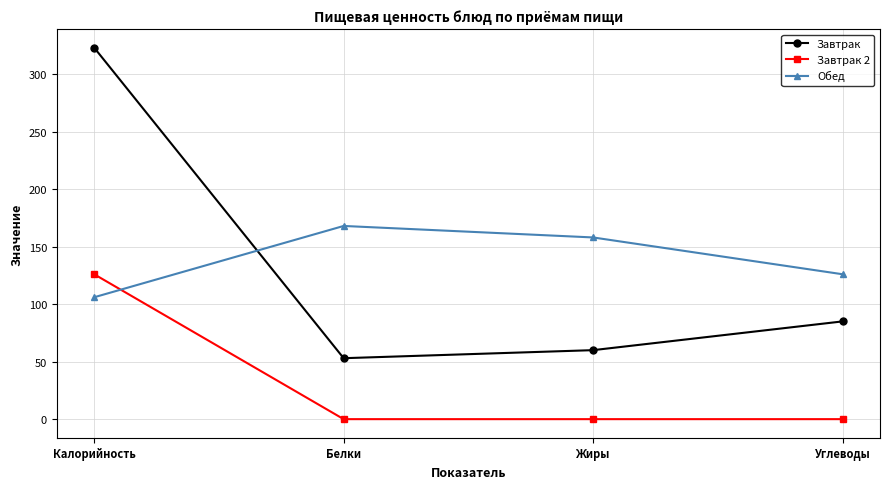

What is the sum of all Завтрак values?

521